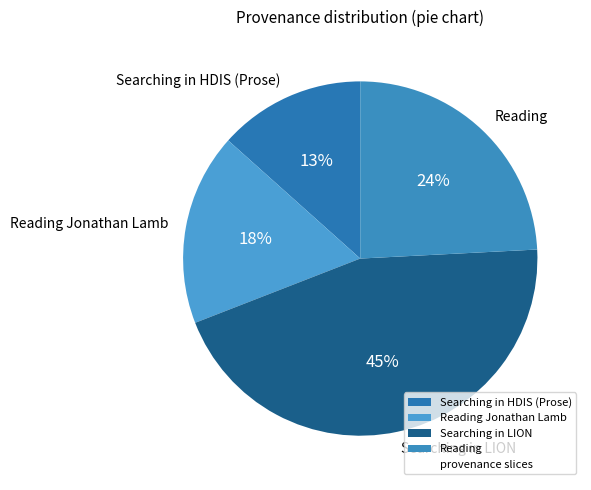

How many segments does this pie chart have?

4